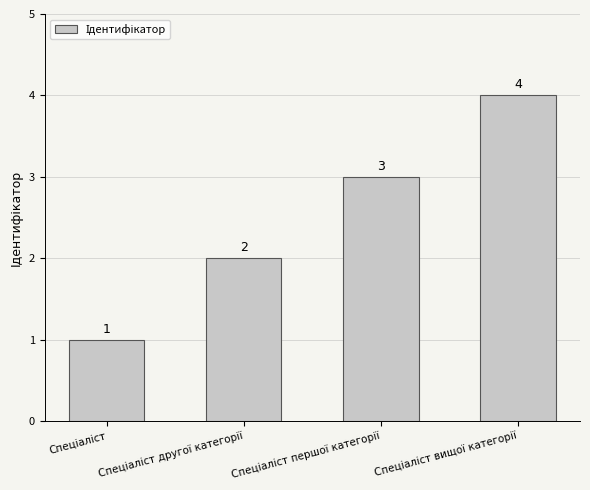

What is the greatest value displayed?

4